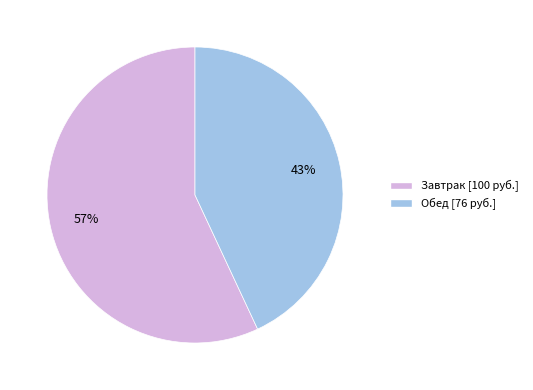

What percentage is the Обед slice, to the nearest percent?

43%